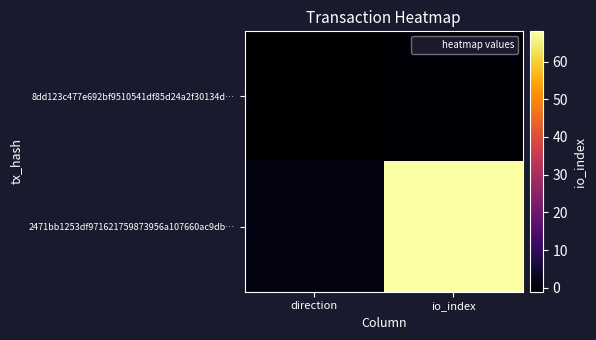

At which category is the sum across all series the highest?

io_index